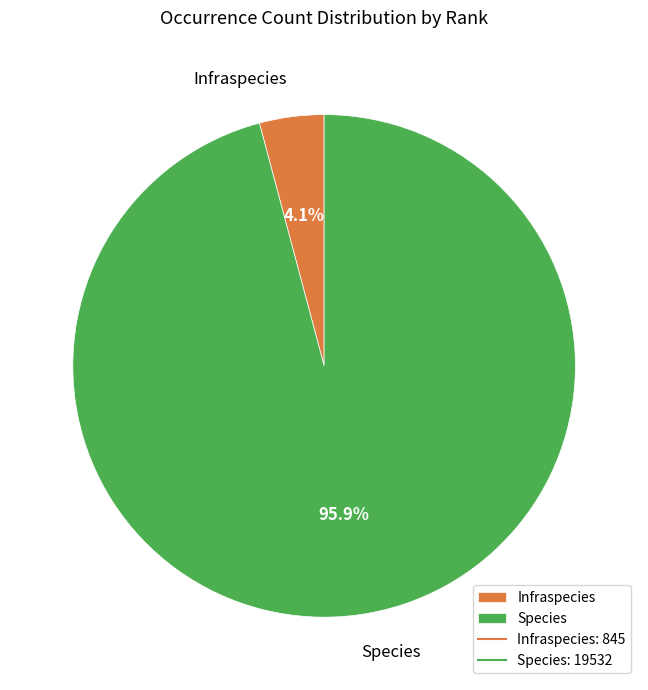

To the nearest percent, what is the difference between the largest and smallest slice percentages?

92%